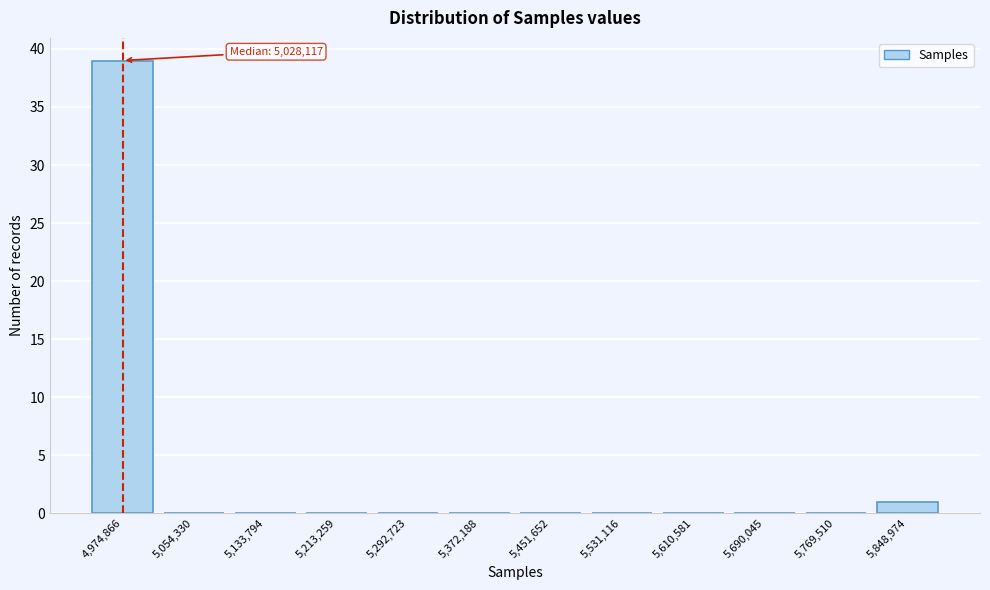

Reading right to left, transcribe all the data shown in this chart.

5,848,974=1	5,769,510=0	5,690,045=0	5,610,581=0	5,531,116=0	5,451,652=0	5,372,188=0	5,292,723=0	5,213,259=0	5,133,794=0	5,054,330=0	4,974,866=39